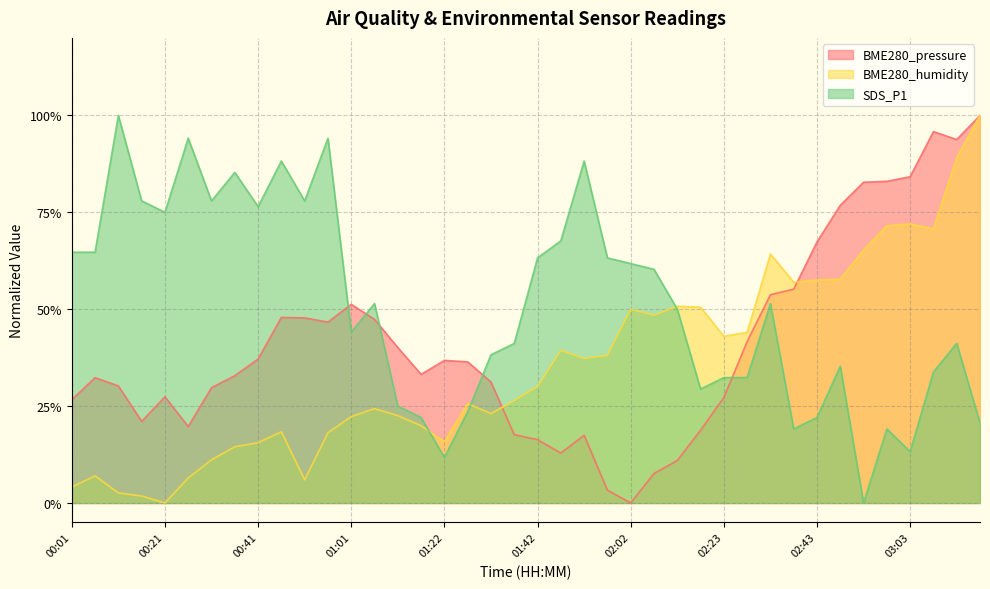

Rank the series by their average value, from highest to lowest.

SDS_P1, BME280_pressure, BME280_humidity